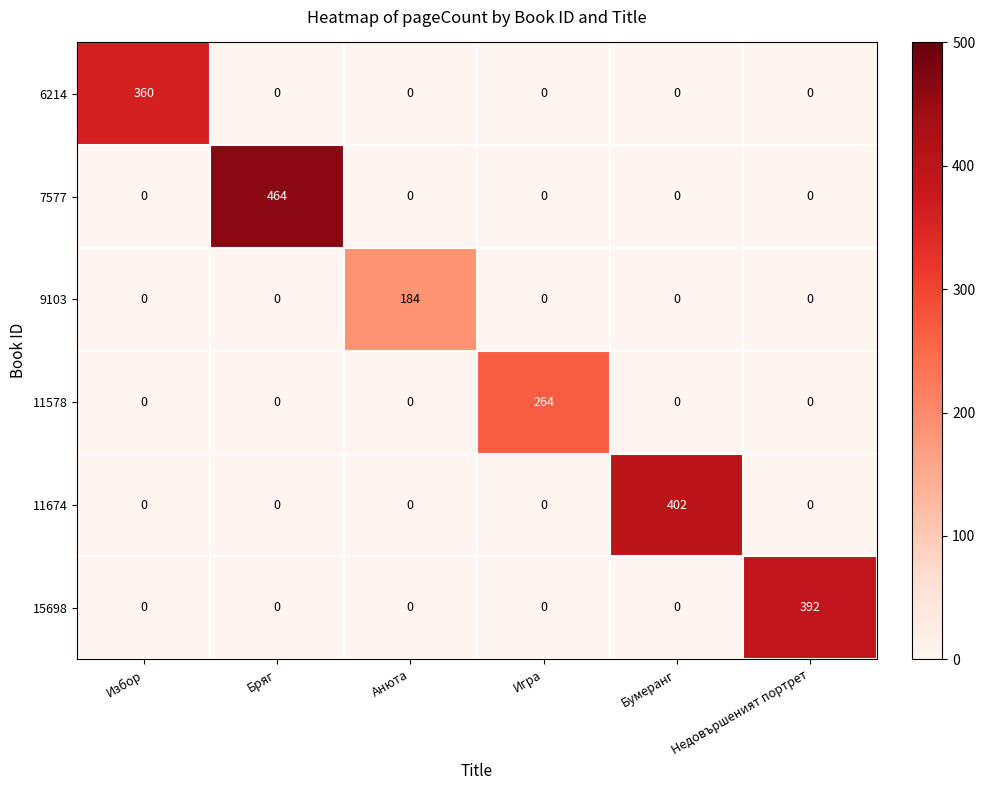

What is the maximum value shown in the chart?

464